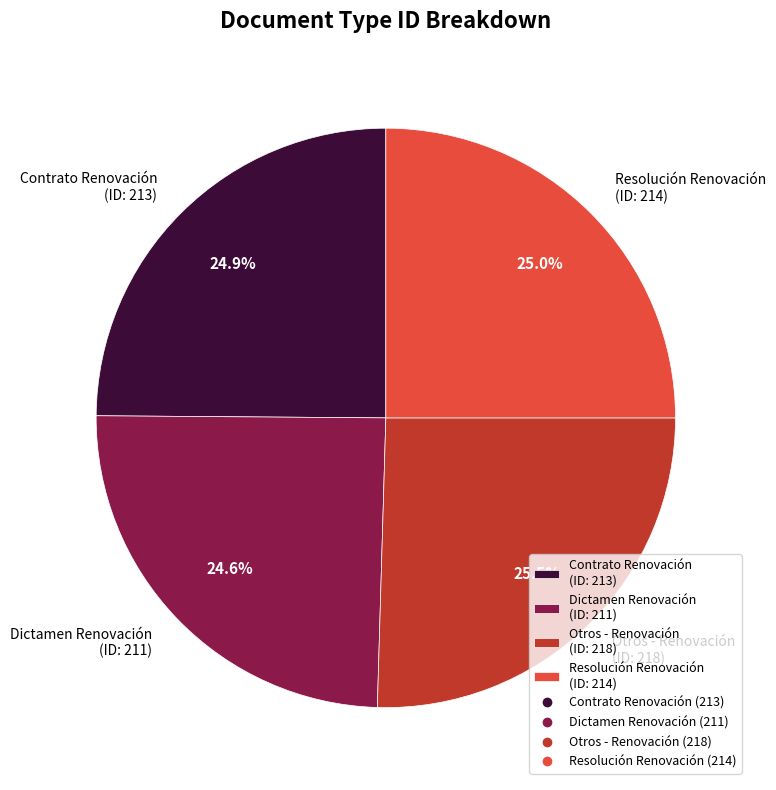

Combined, what portion of the pie is Resolución Renovación and Contrato Renovación?

49.9%